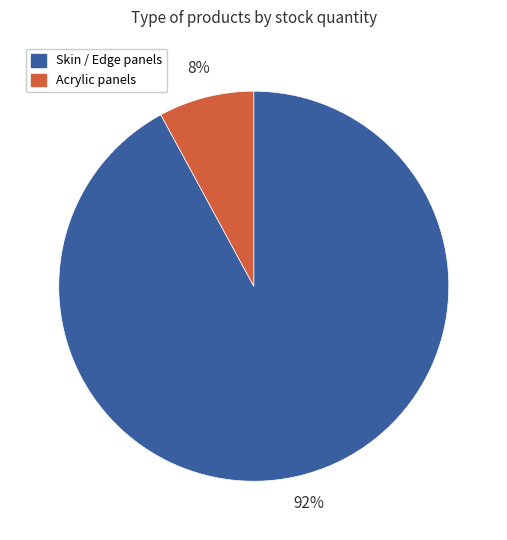

The Skin / Edge panels slice represents 92% of the pie. True or false?

True